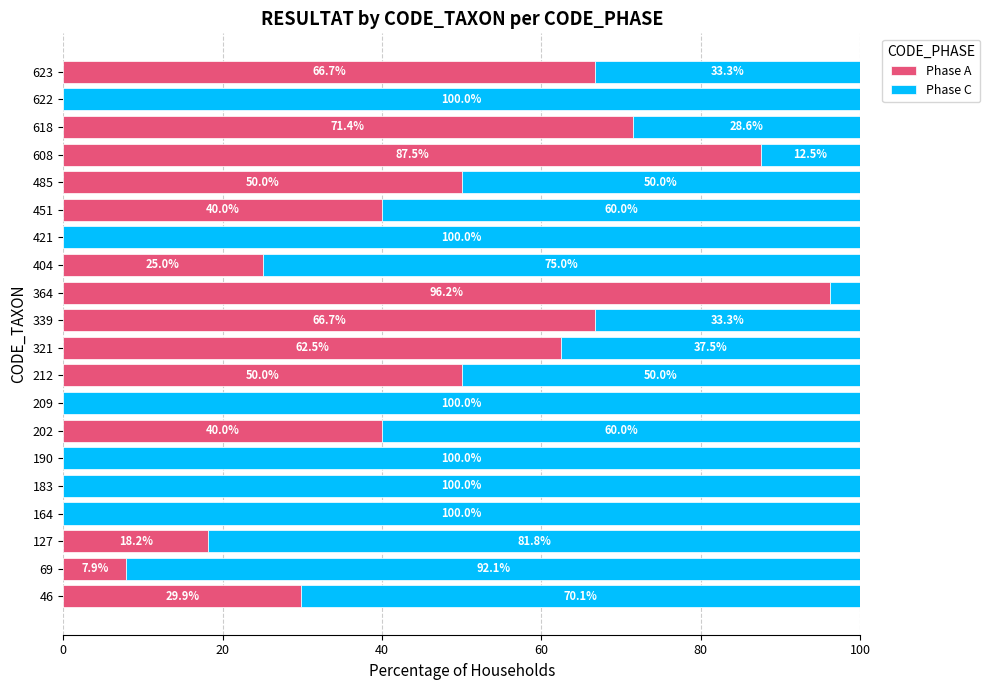

True or false: Phase A has a value of 39.5 at 339.

False